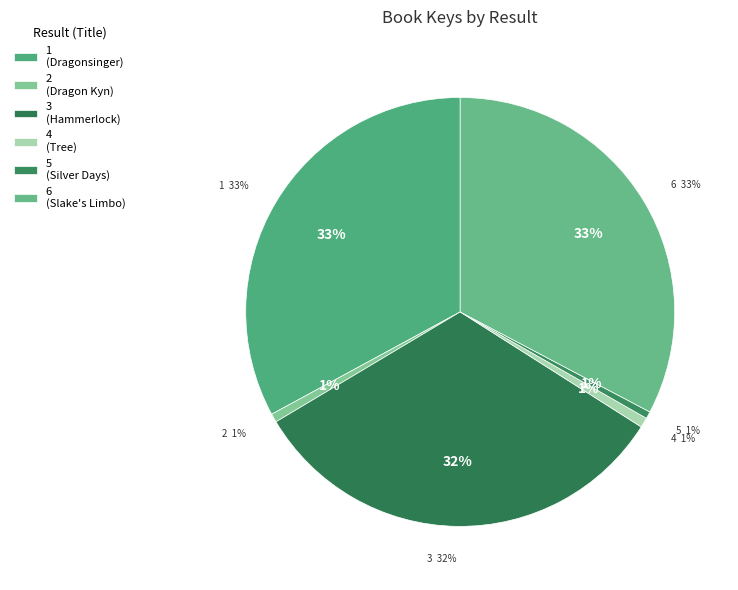

Which category has the biggest portion of the pie?

1 (Dragonsinger)